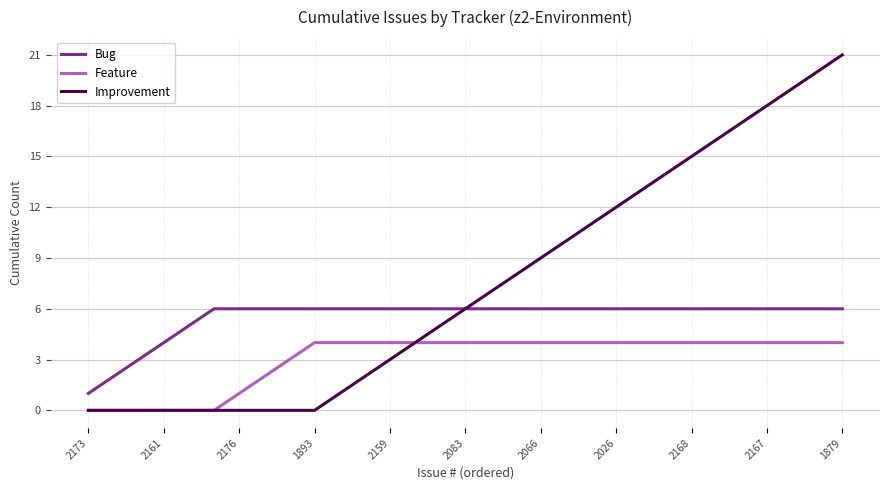

What is the greatest value displayed?

21